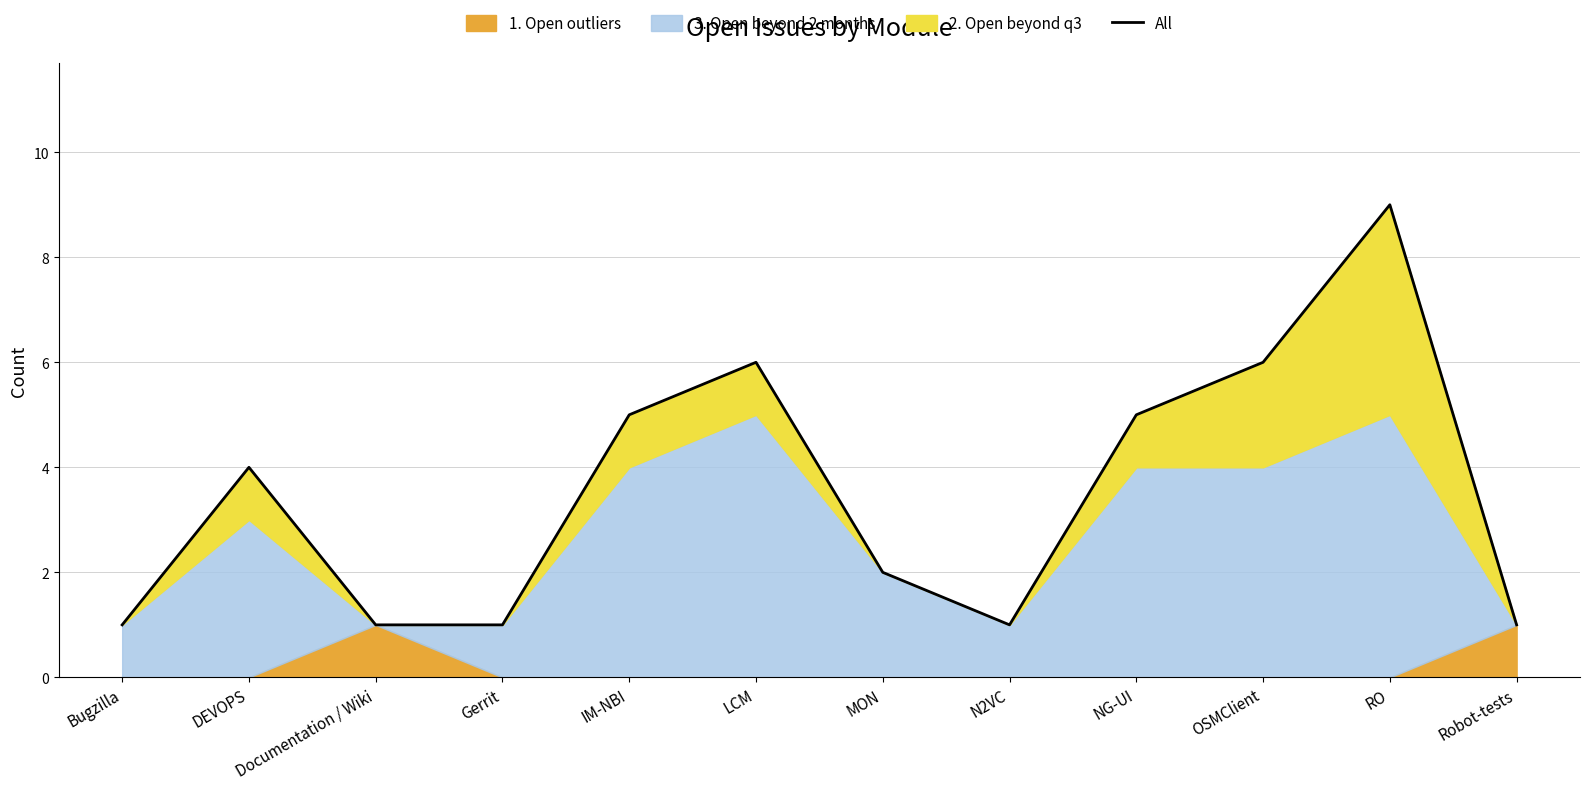

True or false: the data shows 0 at Documentation / Wiki.

False